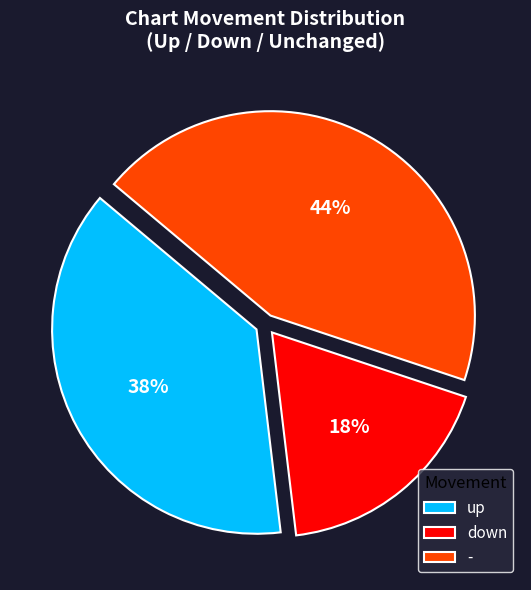

What percentage is the down slice, to the nearest percent?

18%